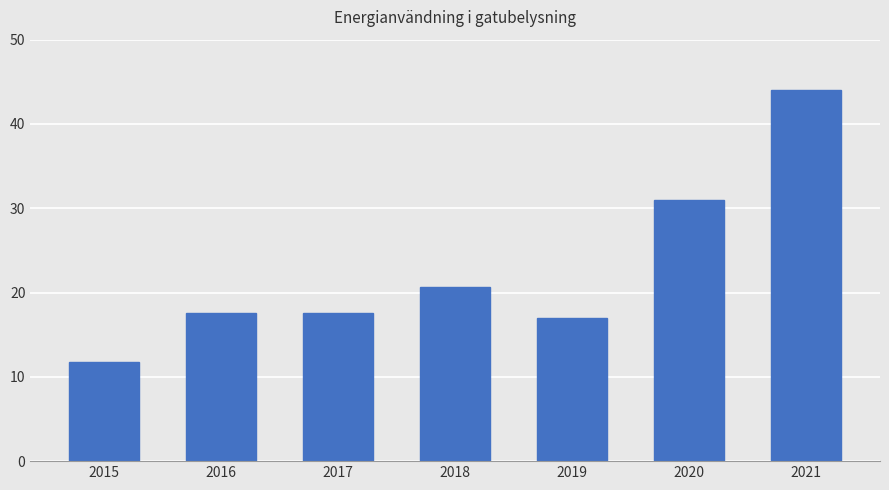

Between 2021 and 2020, which is larger?

2021